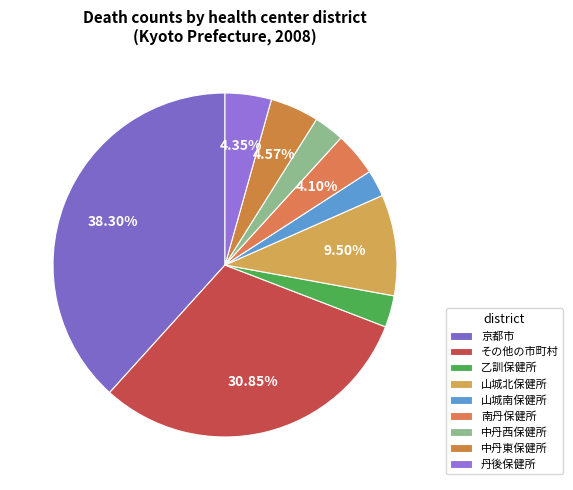

How many segments does this pie chart have?

9